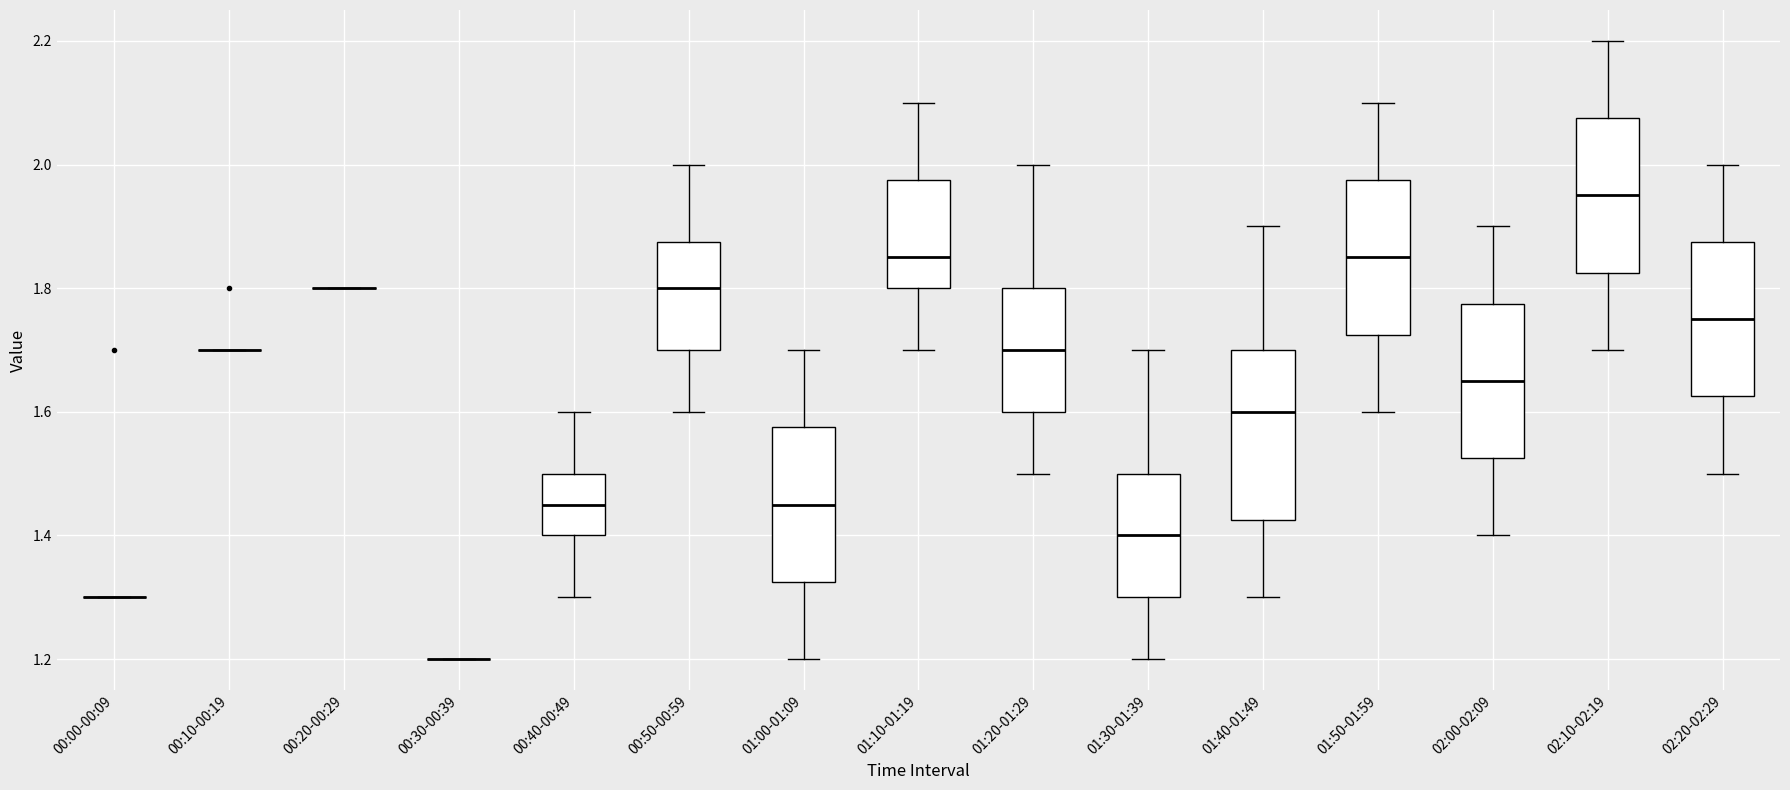

Which box is the tallest, from its lower edge to its upper edge?

01:40-01:49